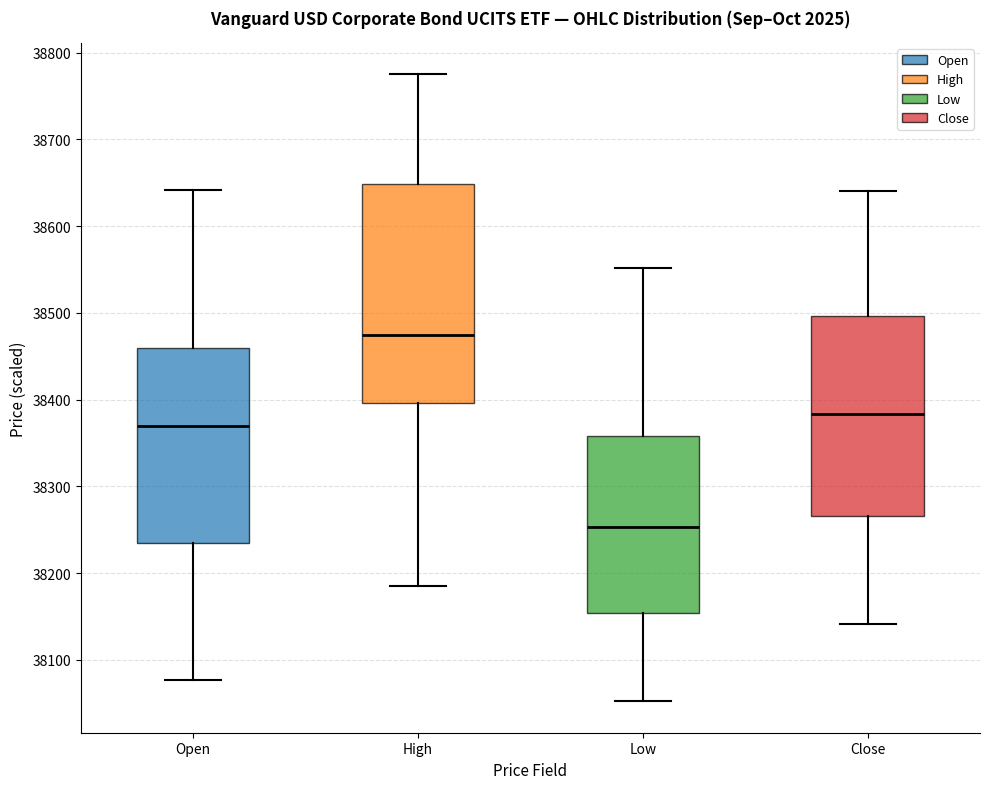

Which box is the tallest, from its lower edge to its upper edge?

High